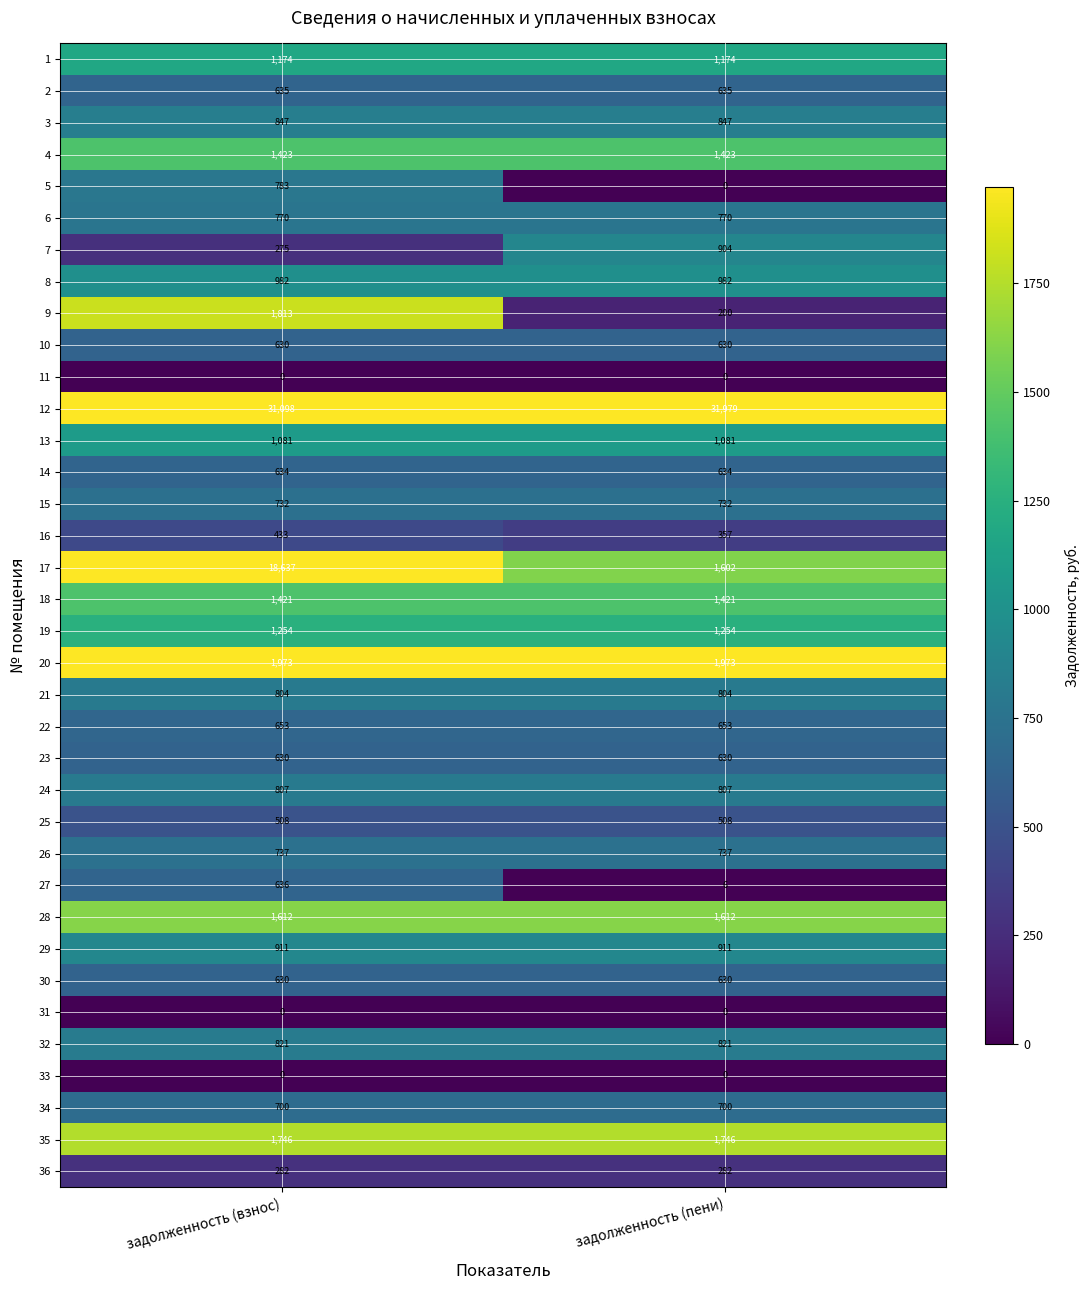

What is the sum of all 16 values?

790